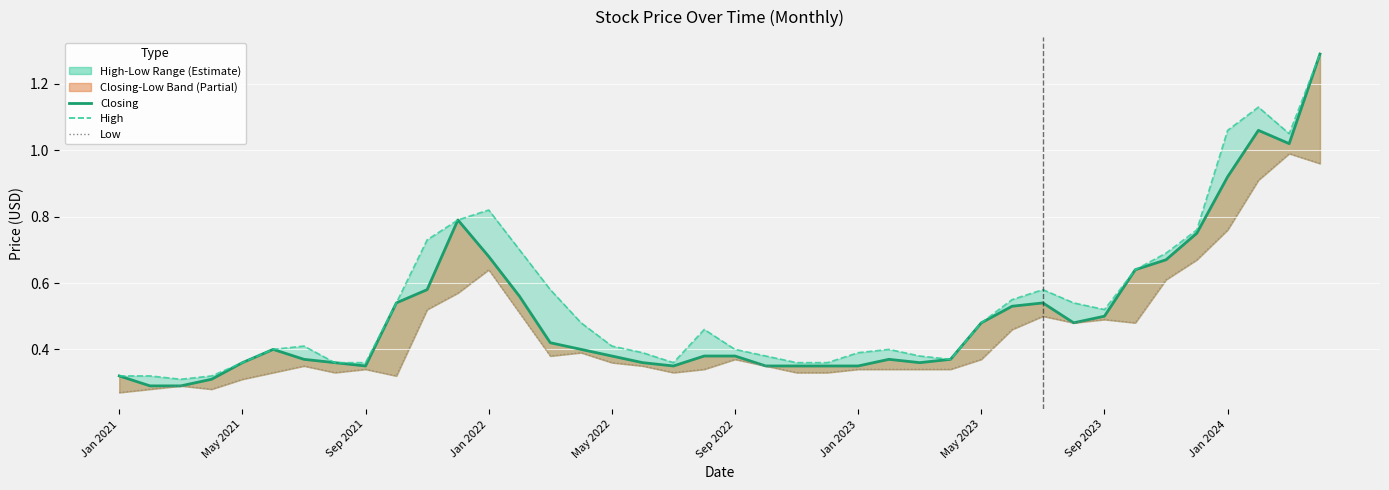

Which series has the largest total across all categories?

High